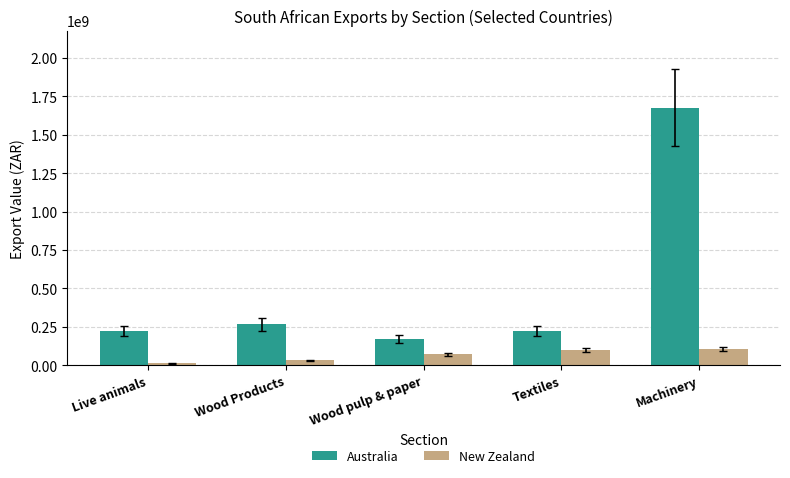

What are all the series names shown in the legend?

Australia, New Zealand